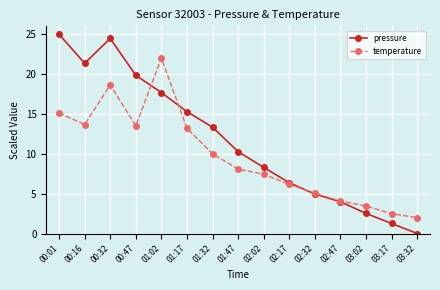

What is the difference between the temperature values at 01:02 and 03:32?

20.0